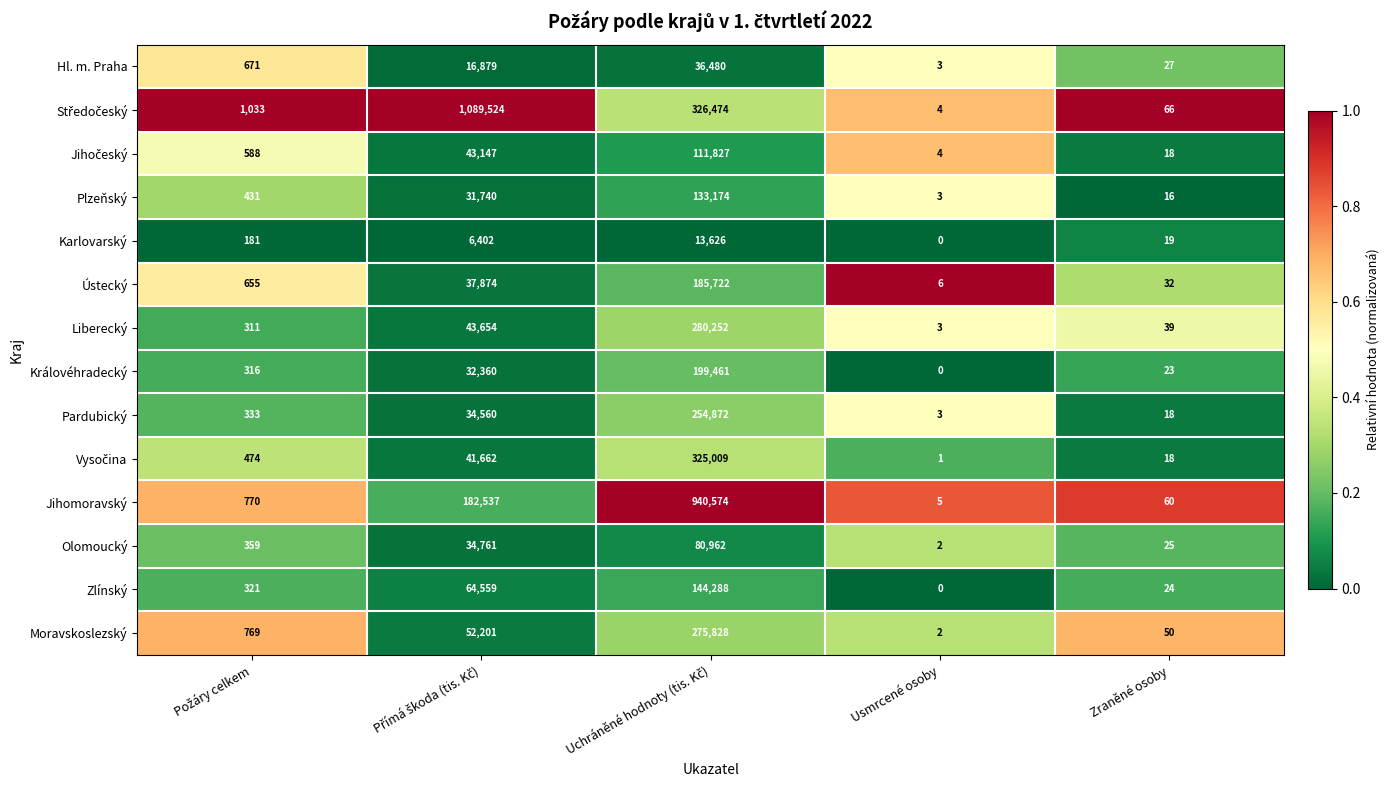

Count the number of categories in the chart.

5